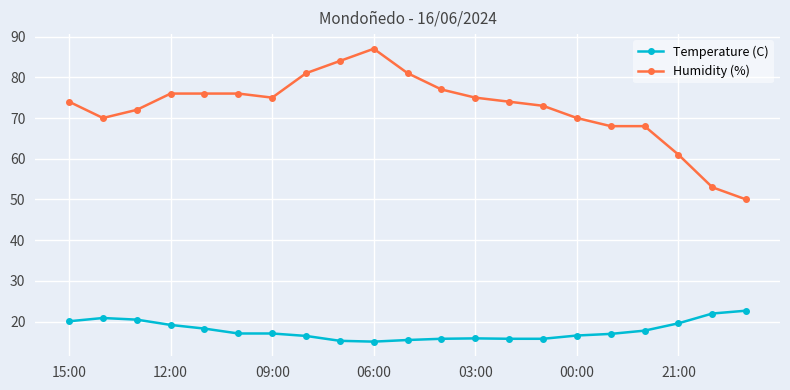

What is the difference between the maximum and minimum values in the Temperature (C) series?

7.6